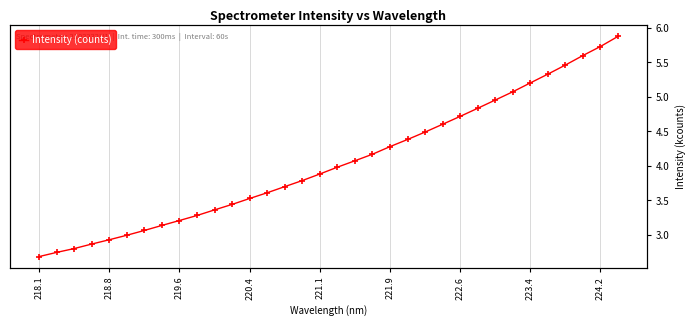

Does the chart have visible grid lines?

Yes